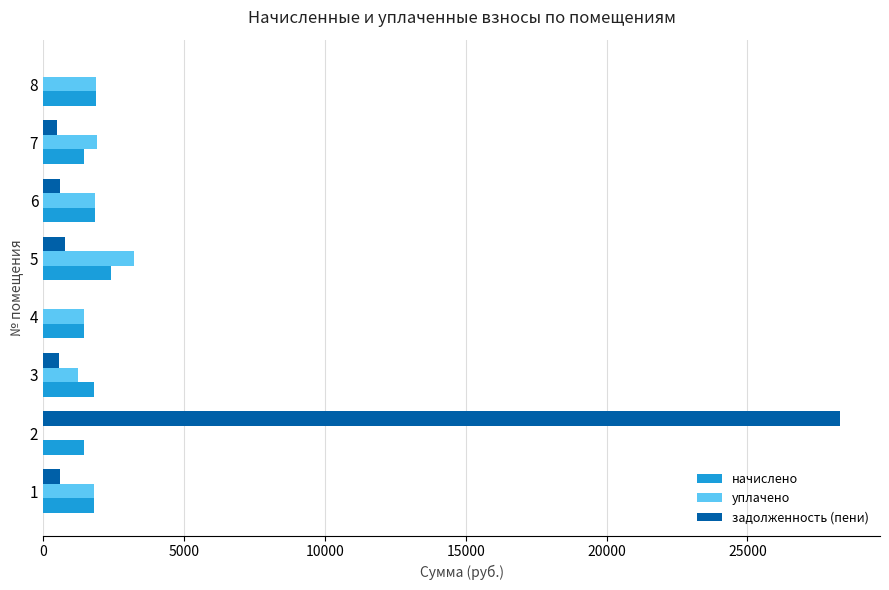

What is the sum of the задолженность (пени) values at 6 and 2?

28908.3